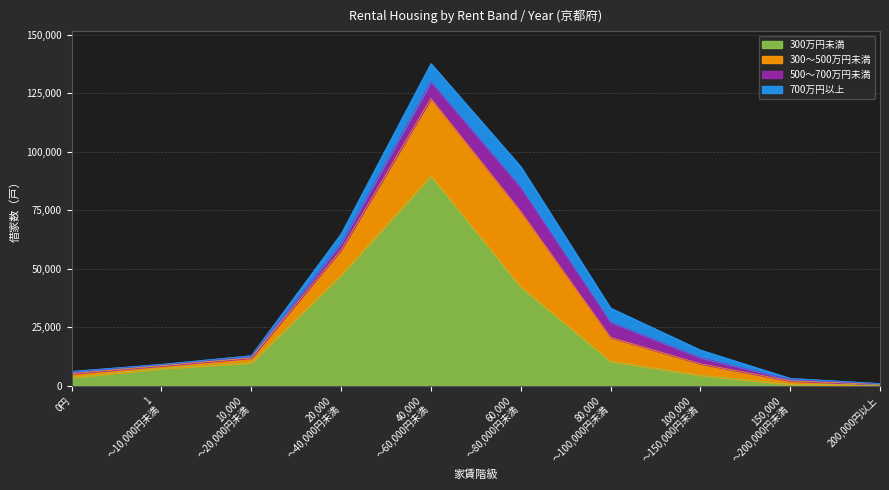

True or false: 300～500万円未満 and 700万円以上 intersect in this chart.

False